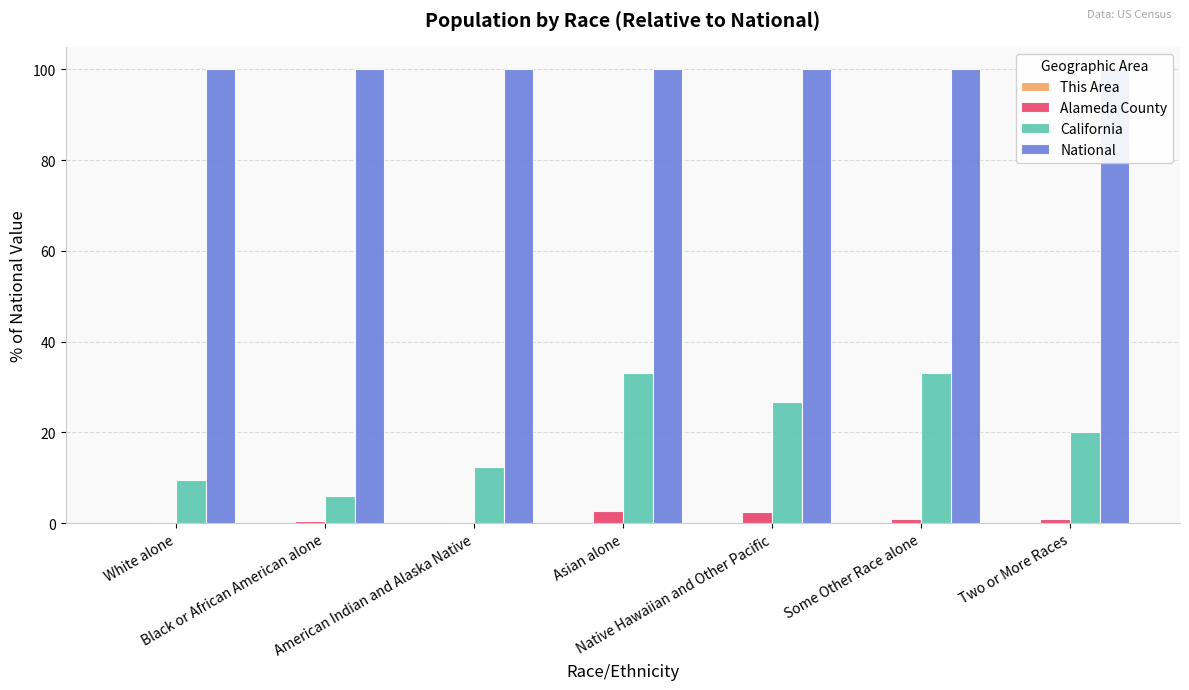

Where is This Area nearest to the value 0?

Black or African American alone